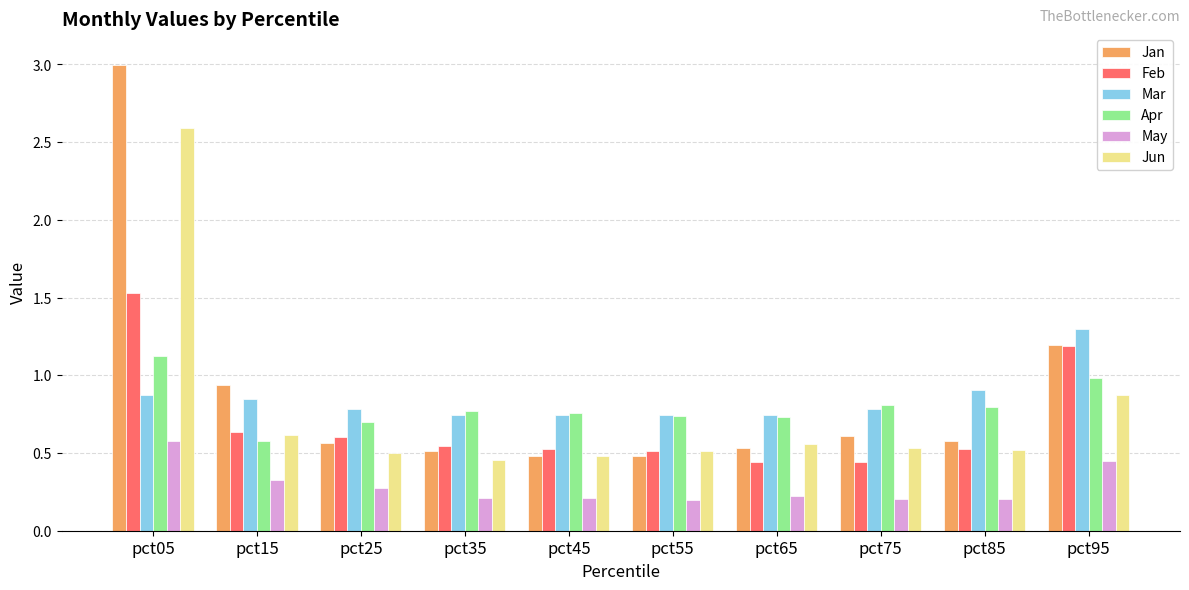

Which series has the widest spread of values?

Jan